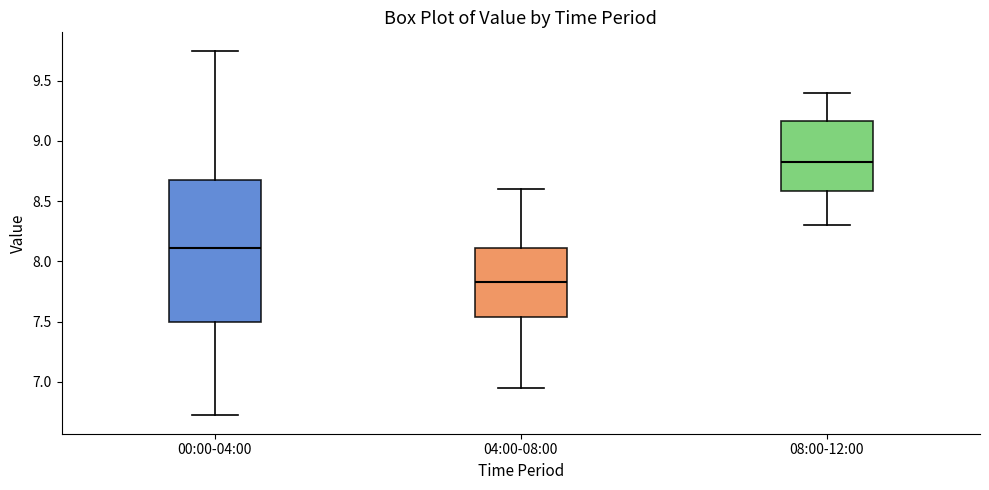

Reading left to right, read every box against the y-axis: the position of its median line, the range the box covers, and the ends of its whiskers. The values are not printed on the chart, so give them approximately, as read against the axis.

00:00-04:00: median 8.10, box 7.50 to 8.70, whiskers 6.70 to 9.75
04:00-08:00: median 7.85, box 7.55 to 8.10, whiskers 6.95 to 8.60
08:00-12:00: median 8.85, box 8.60 to 9.15, whiskers 8.30 to 9.40